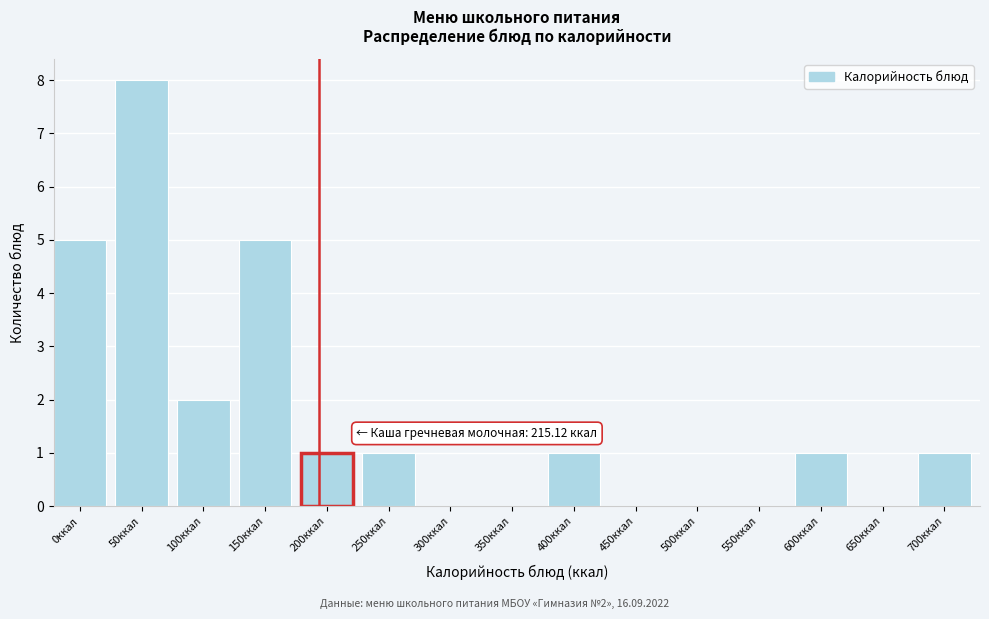

Reading left to right, list all the values displayed in this chart.

0ккал=5	50ккал=8	100ккал=2	150ккал=5	200ккал=1	250ккал=1	300ккал=0	350ккал=0	400ккал=1	450ккал=0	500ккал=0	550ккал=0	600ккал=1	650ккал=0	700ккал=1